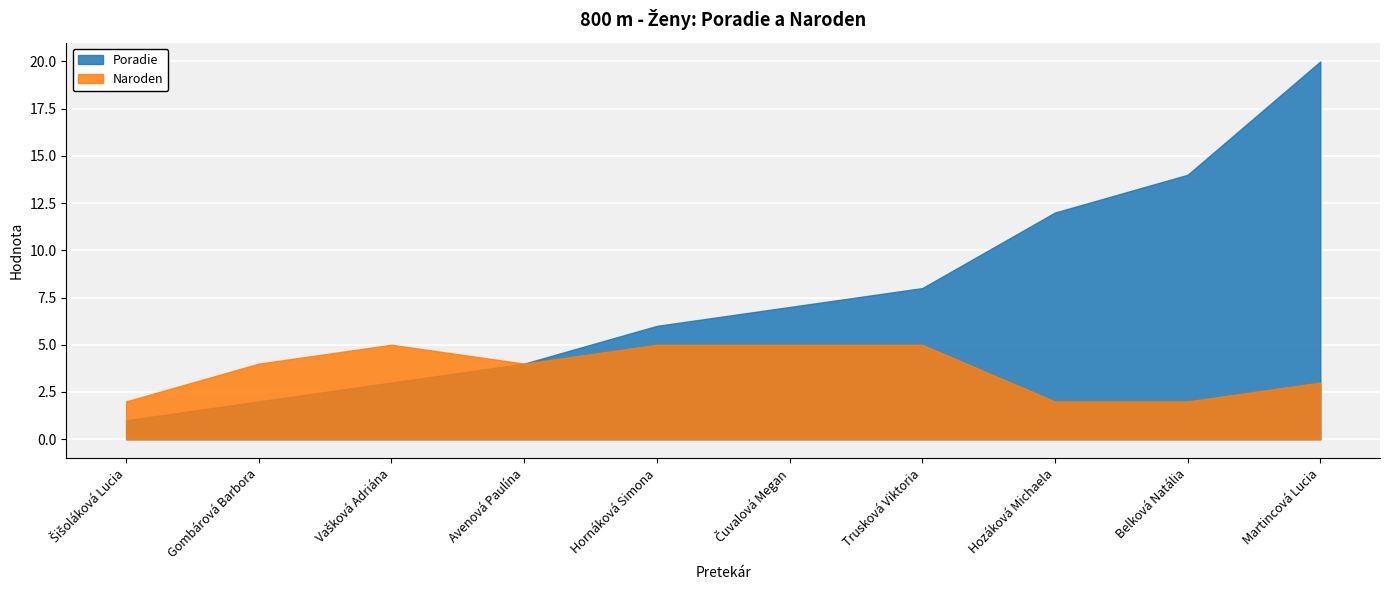

At which category is the sum across all series the highest?

Martincová Lucia